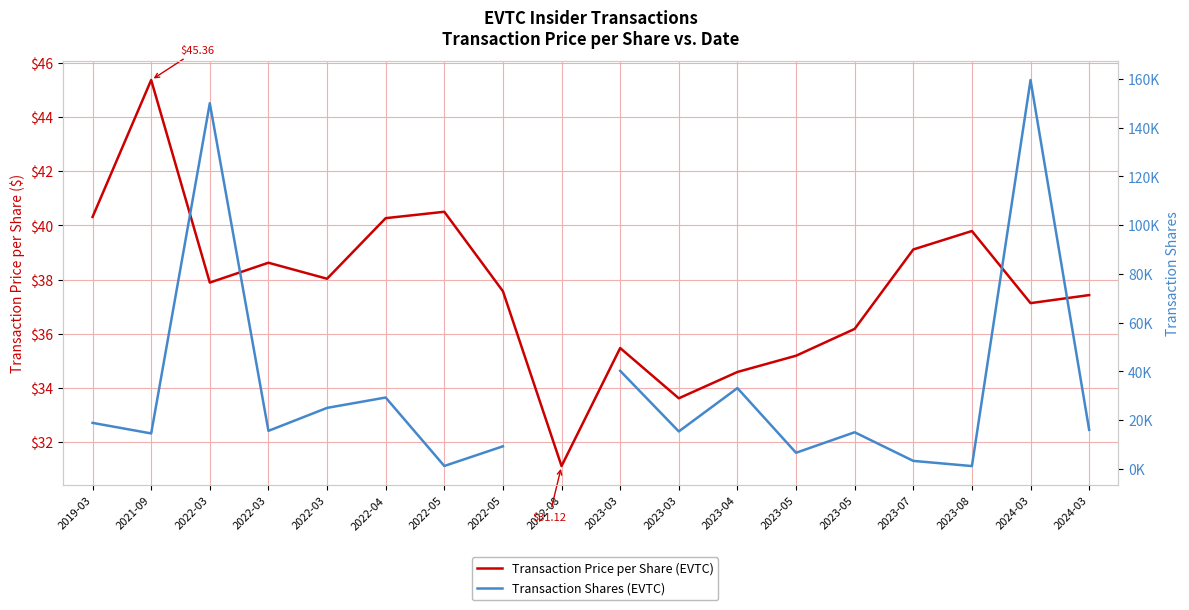

Which category has the highest value across all series?

2024-03